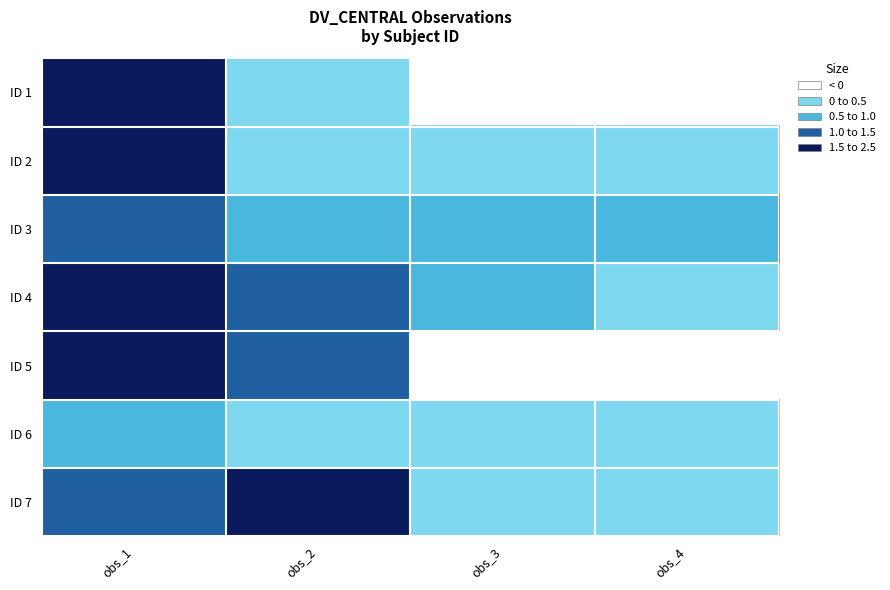

Reading left to right, what are all the values shown in this chart?

ID 1: obs_1=1.7	obs_2=0.0	obs_3=-0.0	obs_4=-0.1
ID 2: obs_1=2.0	obs_2=0.0	obs_3=0.0	obs_4=0.0
ID 3: obs_1=1.4	obs_2=1.0	obs_3=0.7	obs_4=0.8
ID 4: obs_1=2.0	obs_2=1.1	obs_3=0.8	obs_4=0.0
ID 5: obs_1=1.8	obs_2=1.1	obs_3=-0.0	obs_4=-0.1
ID 6: obs_1=0.7	obs_2=0.0	obs_3=0.0	obs_4=0.0
ID 7: obs_1=1.3	obs_2=2.2	obs_3=0.0	obs_4=0.0